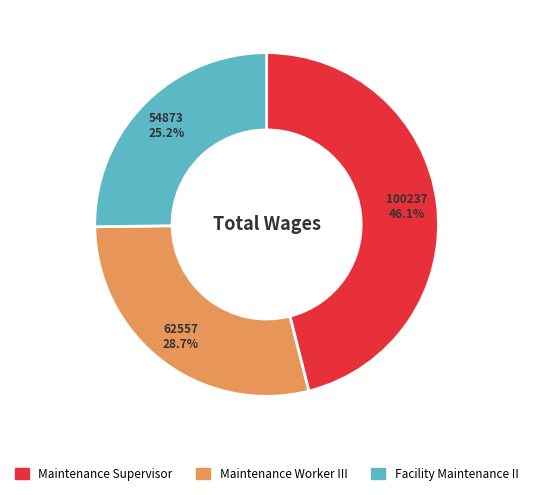

Approximately how many times larger is the value at Maintenance Supervisor compared to Facility Maintenance II?

1.8